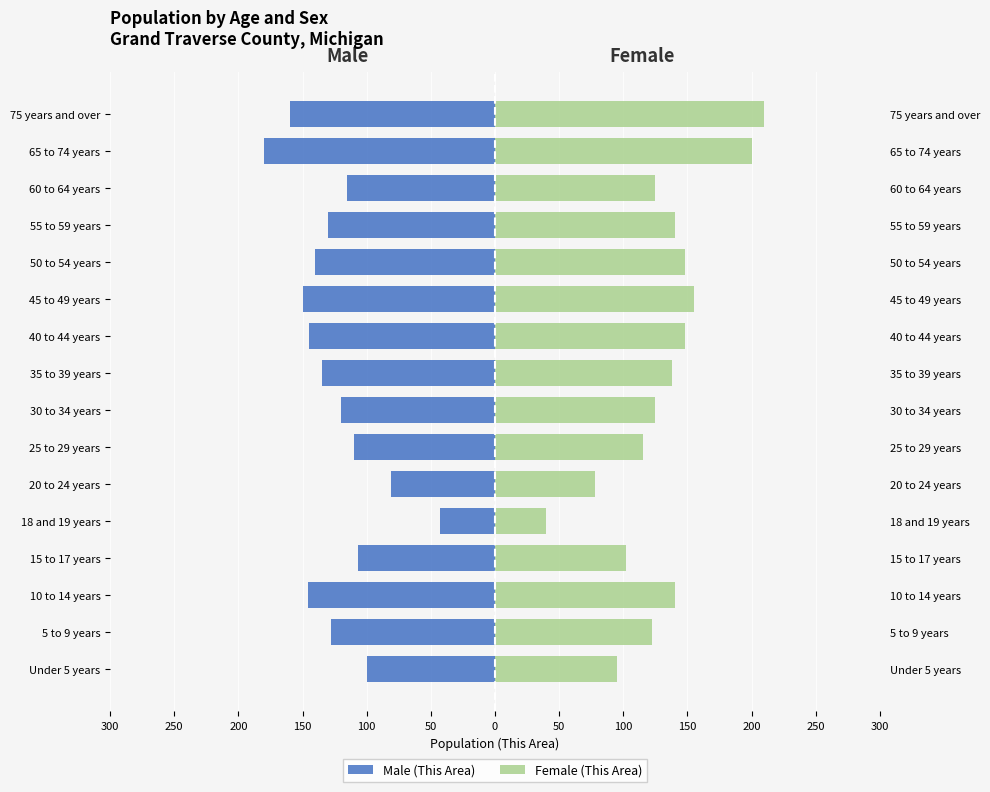

Between 5 to 9 years and 18 and 19 years, which series saw the biggest shift?

Male (This Area)